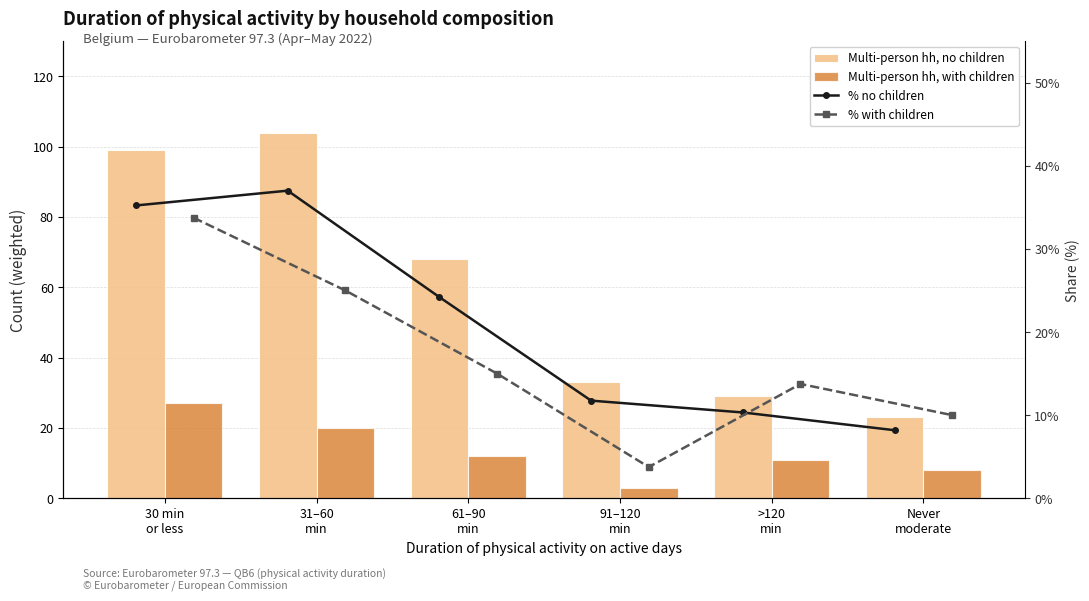

Reading left to right, what are all the values shown in this chart?

Multi-person hh, no children: 99.0	104.0	68.0	33.0	29.0	23.0
Multi-person hh, with children: 27.0	20.0	12.0	3.0	11.0	8.0
% no children: 35.2	37.0	24.2	11.7	10.3	8.2
% with children: 33.8	25.0	15.0	3.8	13.8	10.0